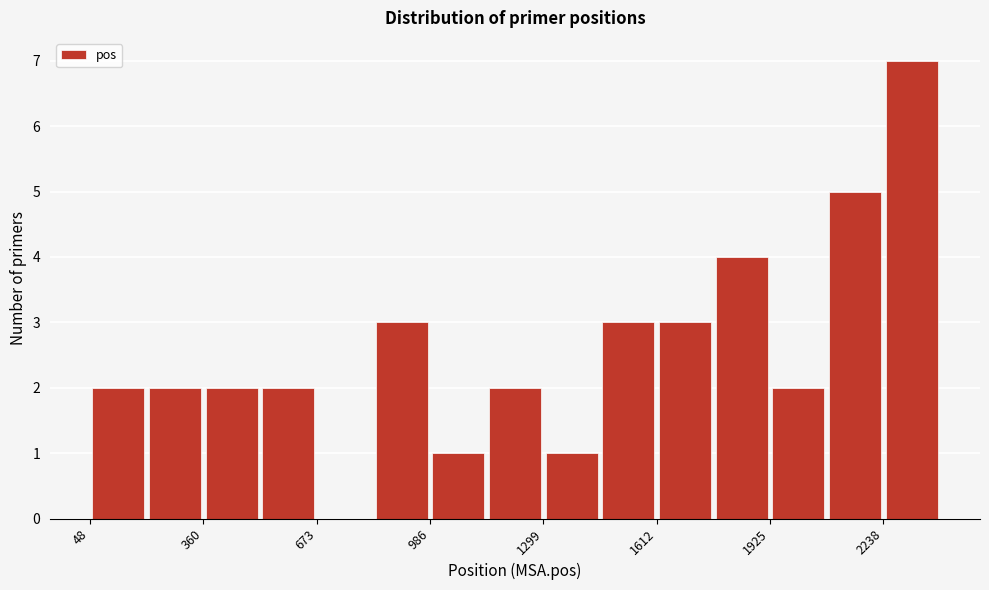

Around what value on the x-axis is the tallest bar? Give the approximate position of its centre, as read against the axis.

2300